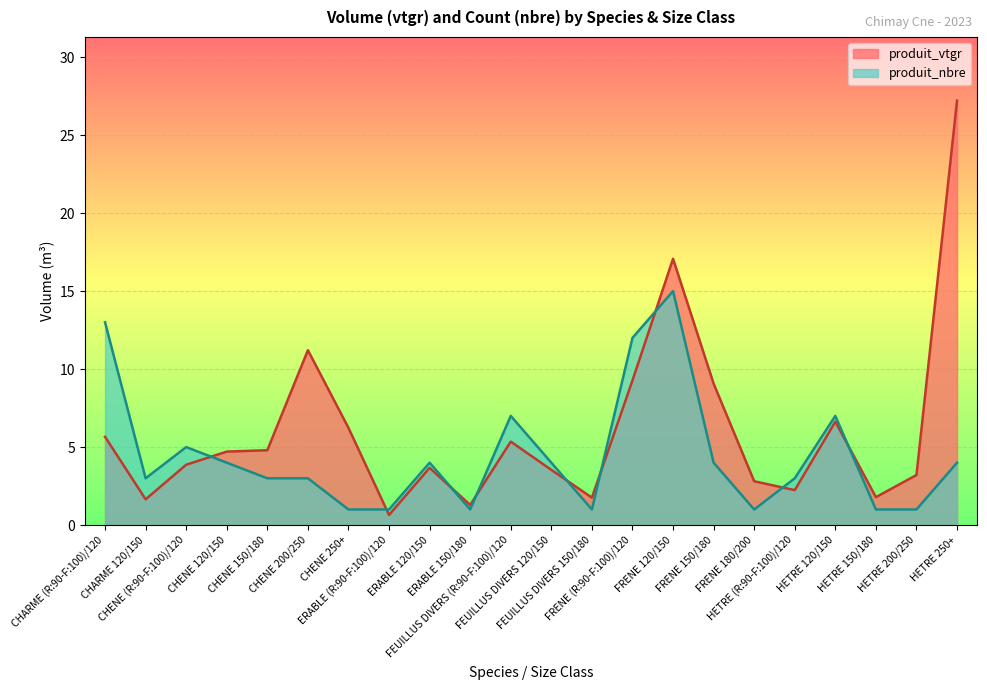

How many data points in produit_vtgr are less than 4?

11